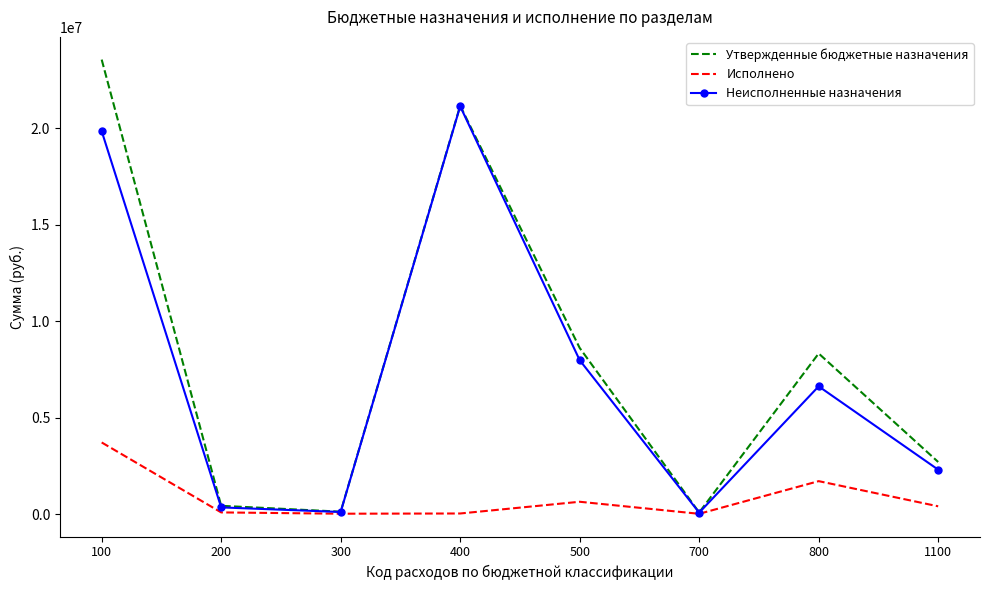

At which label does Утвержденные бюджетные назначения reach its peak?

100